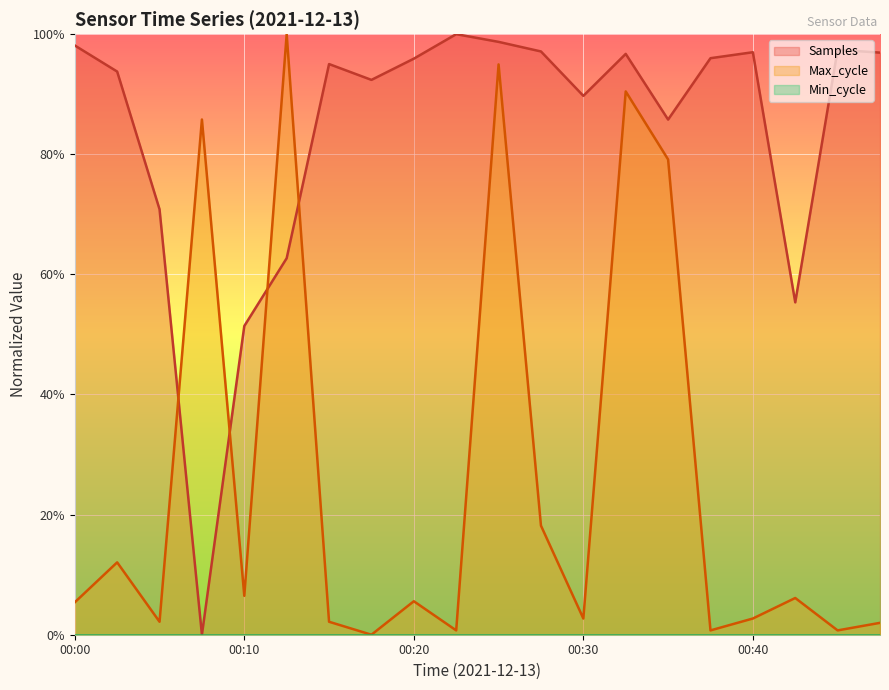

Which category has the lowest value in the Samples series?

00:08